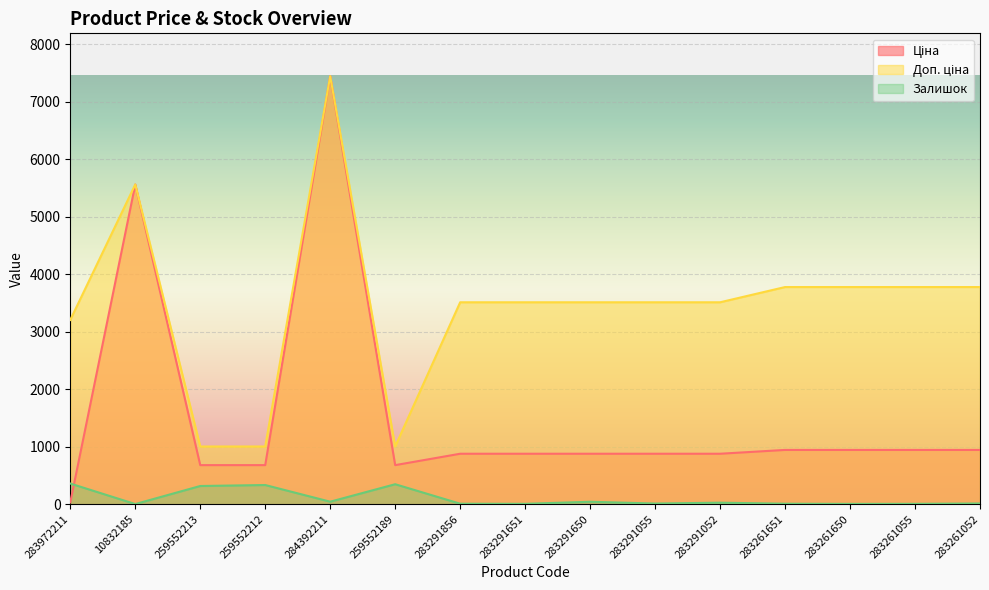

True or false: Залишок and Доп. ціна intersect in this chart.

False